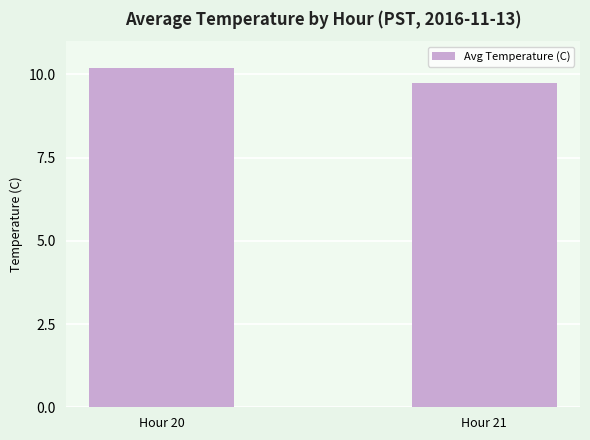

Reading left to right, extract all data points from this chart.

10.2	9.7